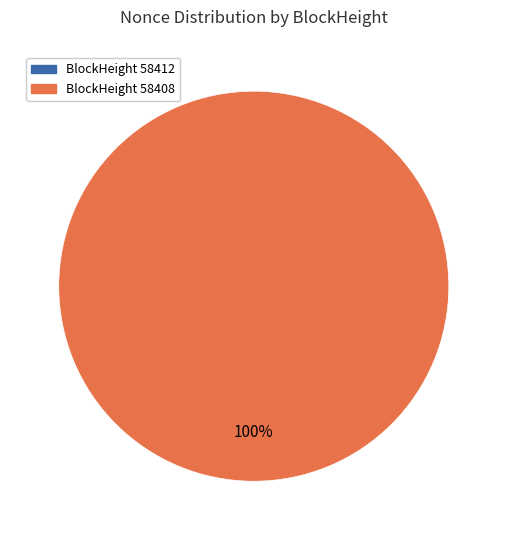

Does 58408 account for over 50% of the chart?

Yes